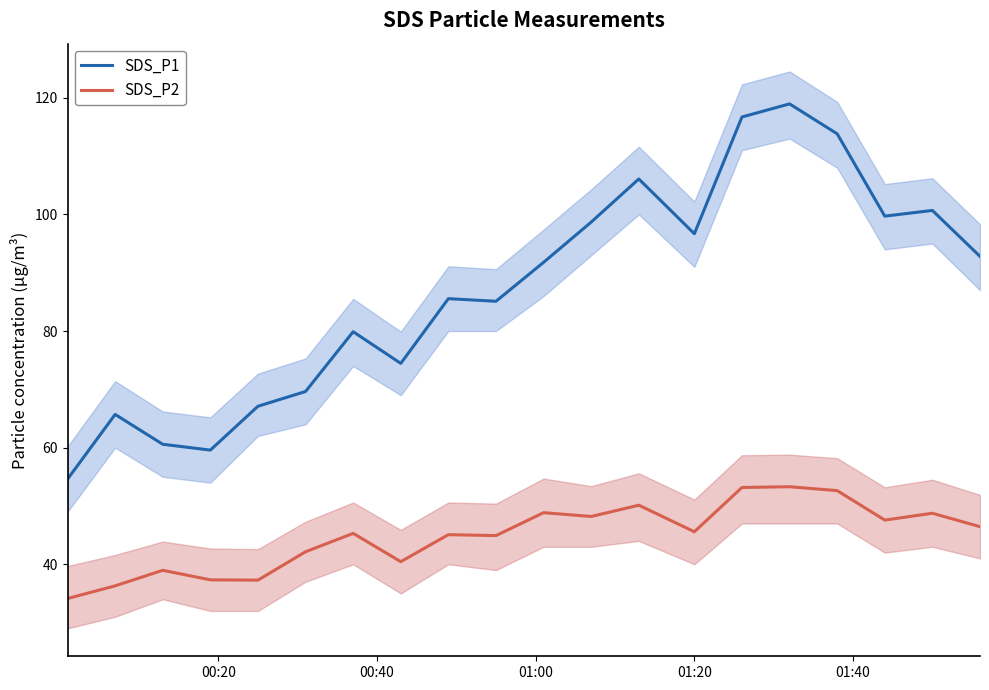

What is the minimum value for SDS_P1?

54.6